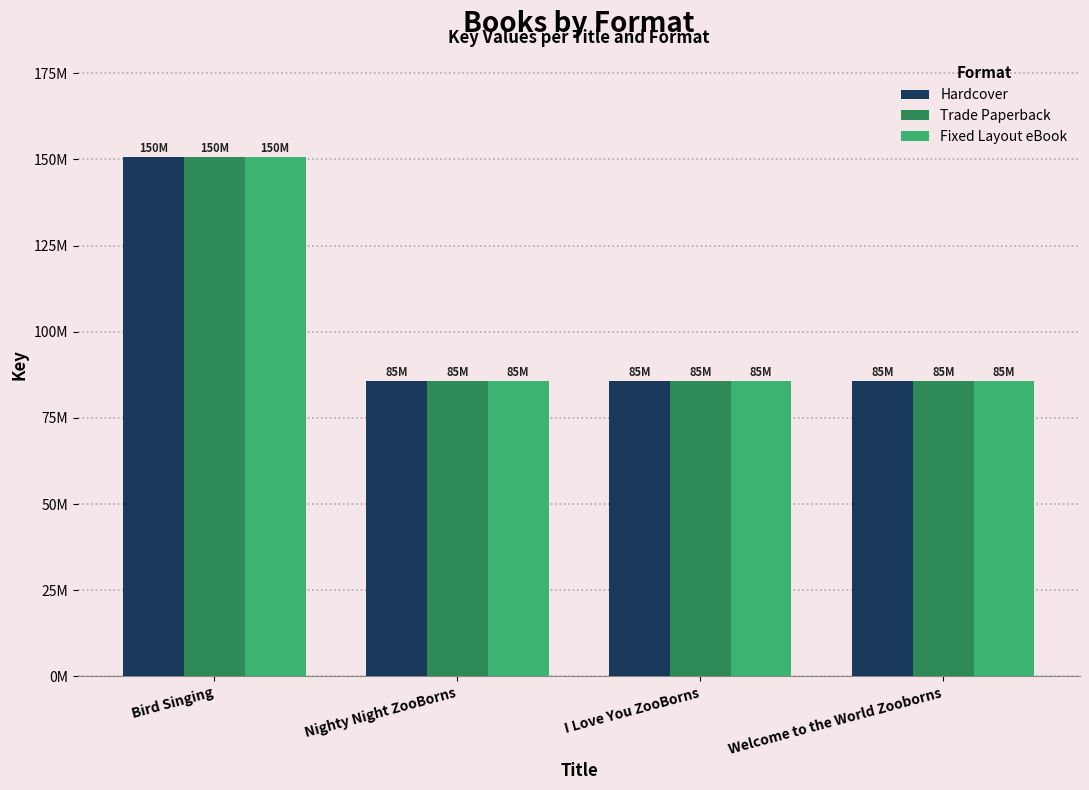

Reading left to right, list all the values displayed in this chart.

Hardcover: Bird Singing=150794524	Nighty Night ZooBorns=85754004	I Love You ZooBorns=85753406	Welcome to the World Zooborns=85752891
Trade Paperback: Bird Singing=150794524	Nighty Night ZooBorns=85754004	I Love You ZooBorns=85753406	Welcome to the World Zooborns=85752891
Fixed Layout eBook: Bird Singing=150794524	Nighty Night ZooBorns=85754004	I Love You ZooBorns=85753406	Welcome to the World Zooborns=85752891